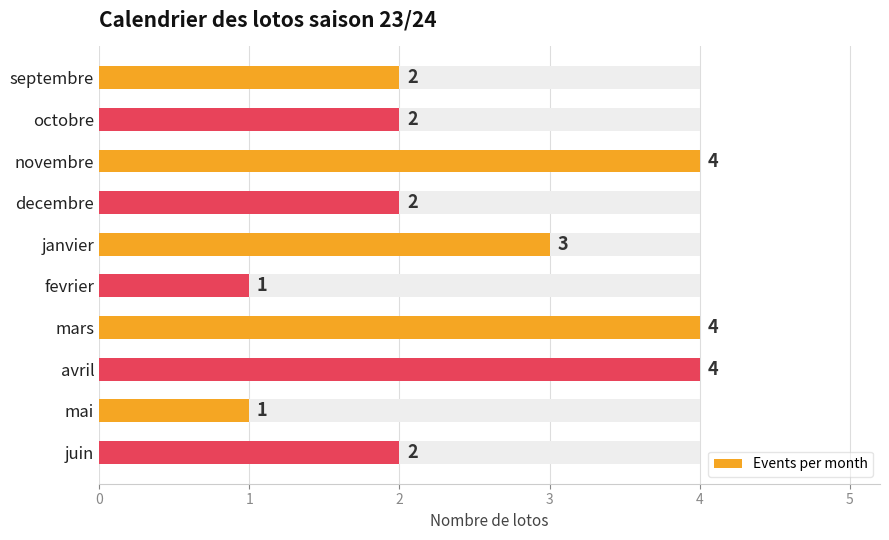

What is the value of the 6th bar from the left?

1